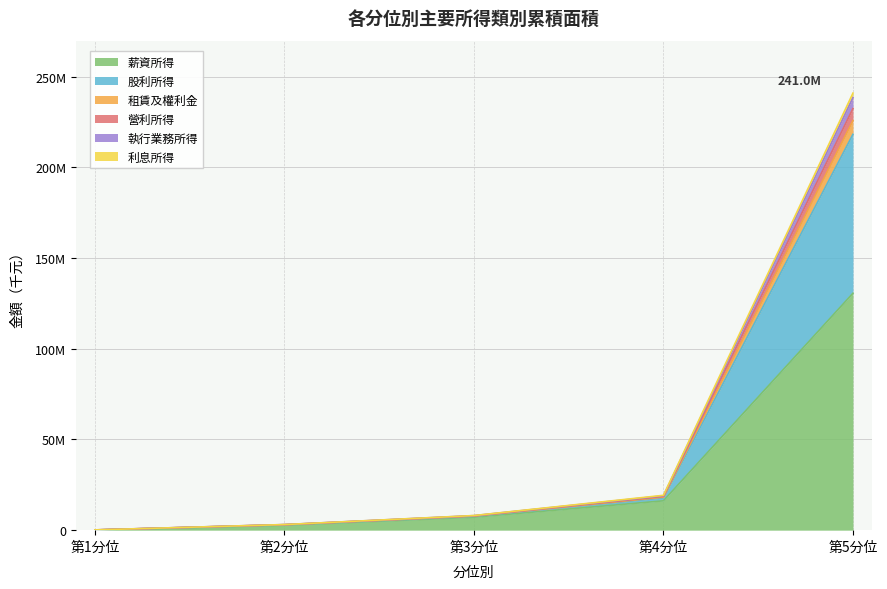

True or false: 薪資所得 and 營利所得 intersect in this chart.

False